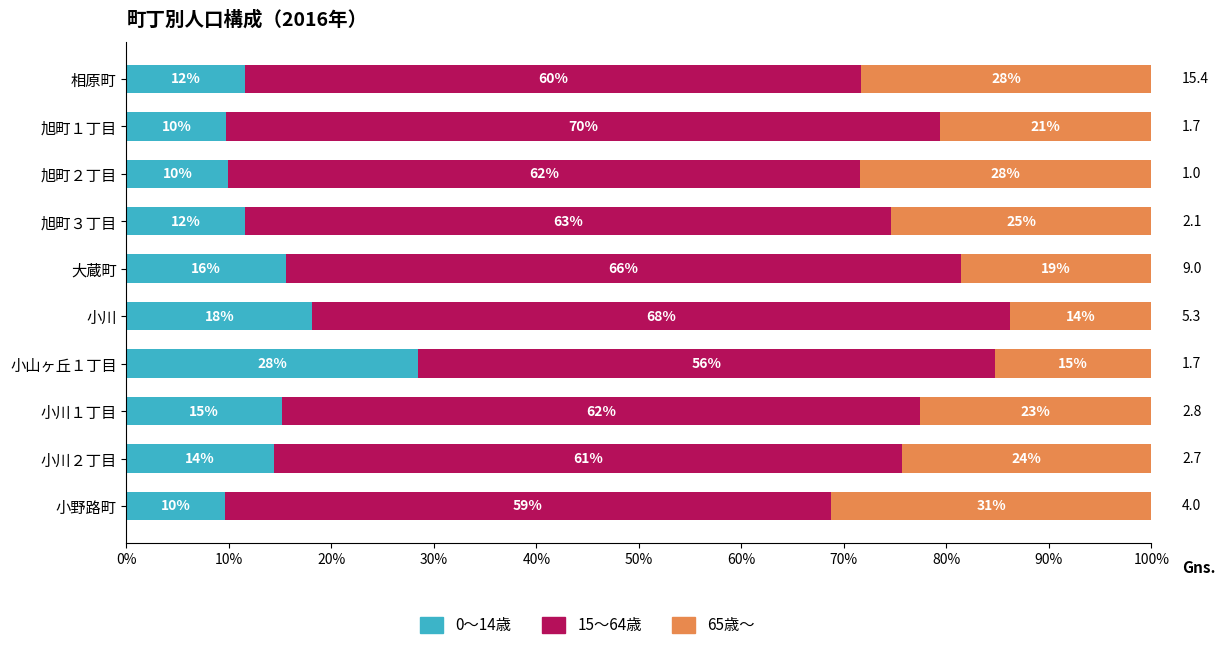

What is the difference between the second highest and second lowest values in the 15～64歳 series?

9.0